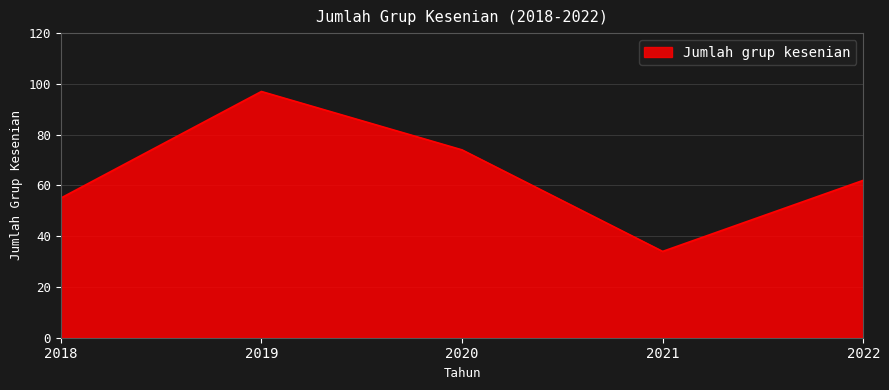

At which category does the data reach its first local peak?

2019